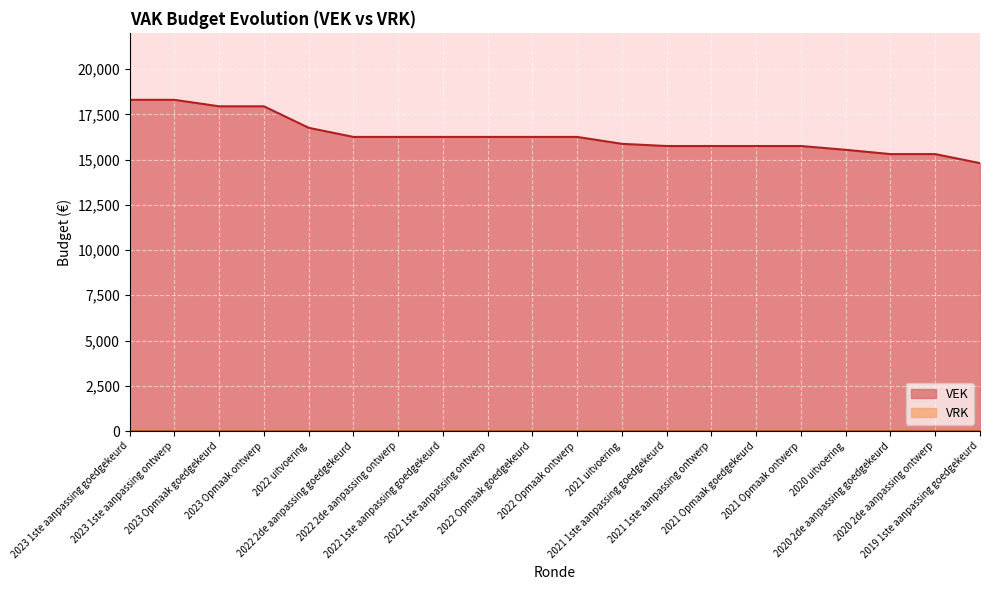

The value at 2022 Opmaak goedgekeurd is 16250. True or false?

True